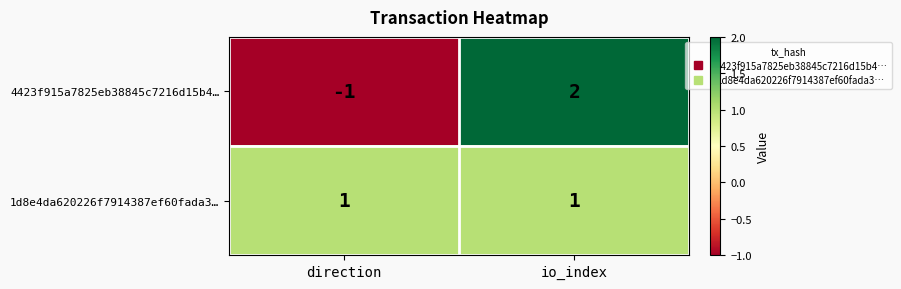

List the series in order of their overall mean, lowest first.

4423f915a7825eb38845c7216d15b4…, 1d8e4da620226f7914387ef60fada3…